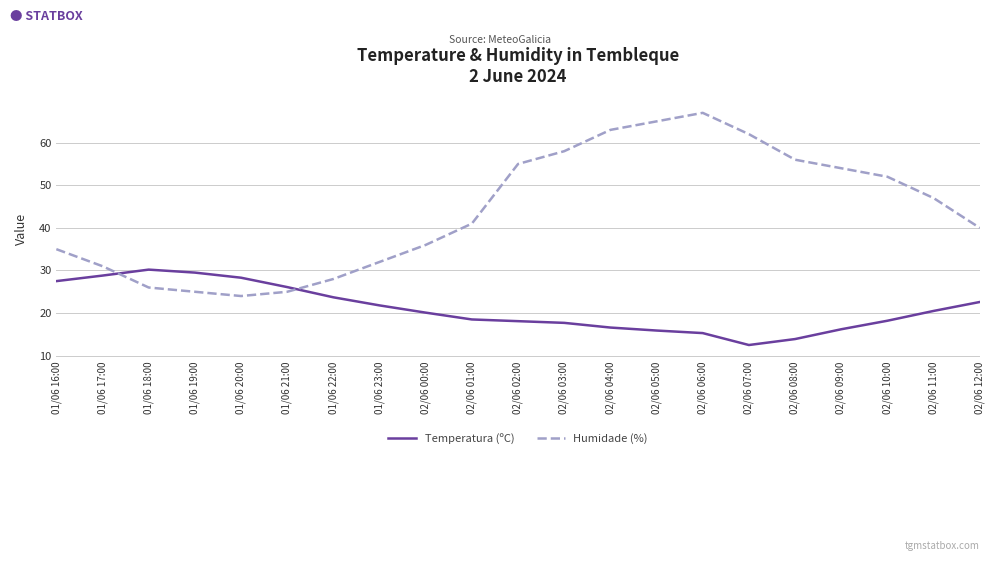

What position from the right is 02/06 03:00?

10